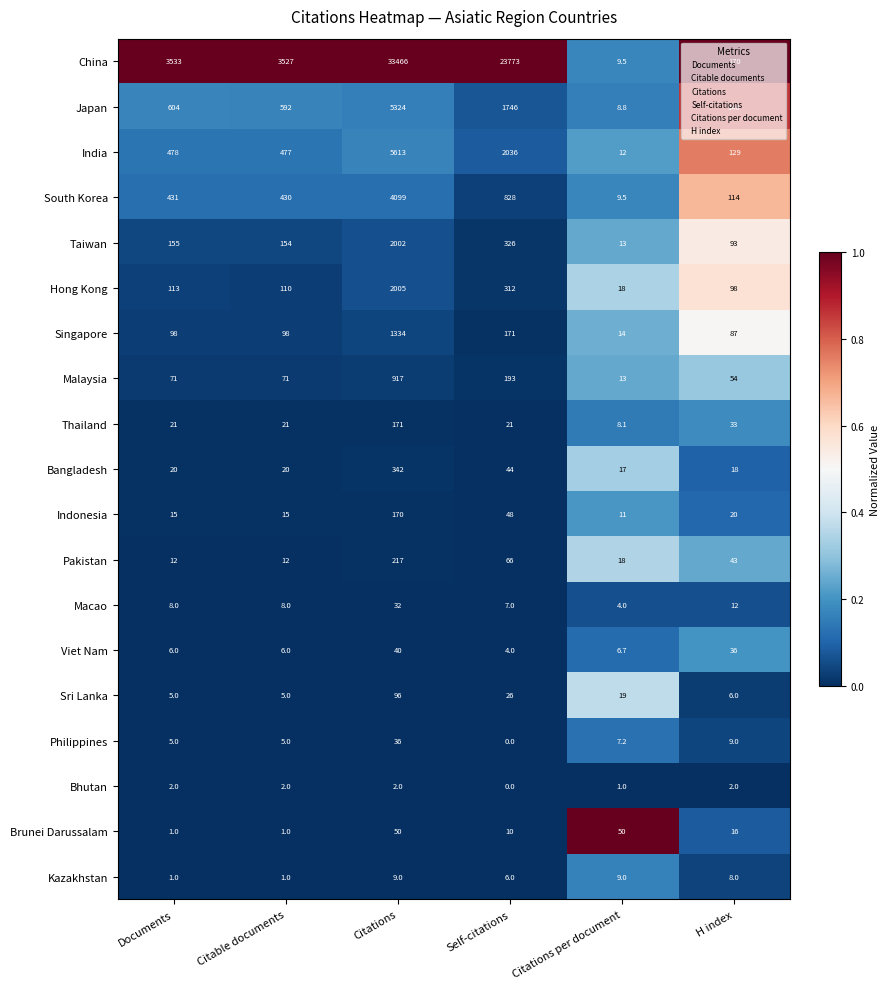

What is the difference between the Sri Lanka values at Citations and Citations per document?

77.0